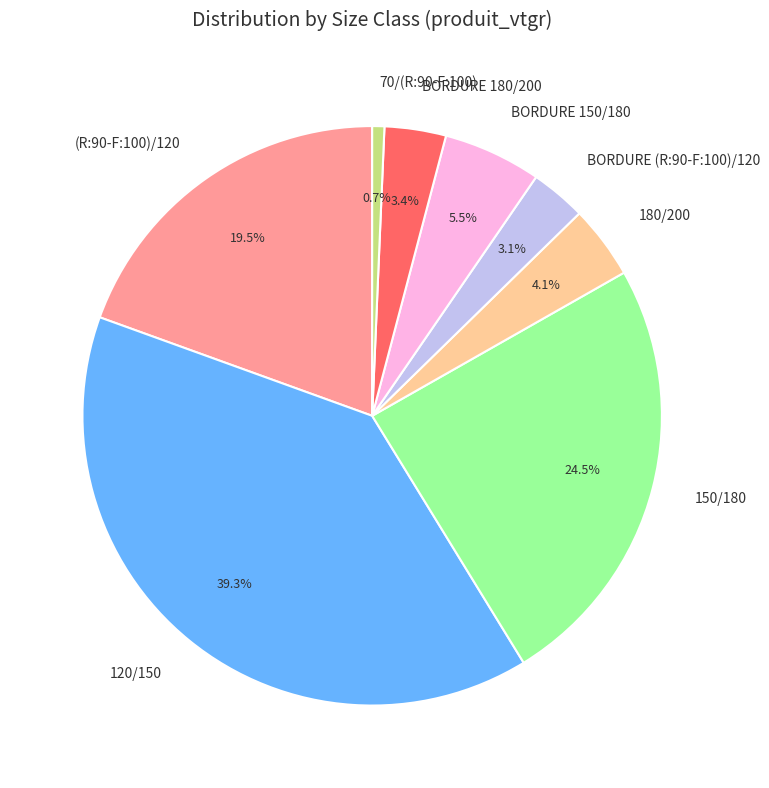

To the nearest percent, what percentage of the pie is 180/200?

4%